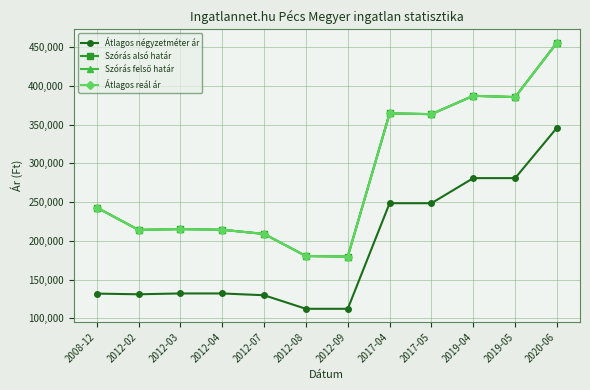

What is the maximum value for Átlagos reál ár?

455920